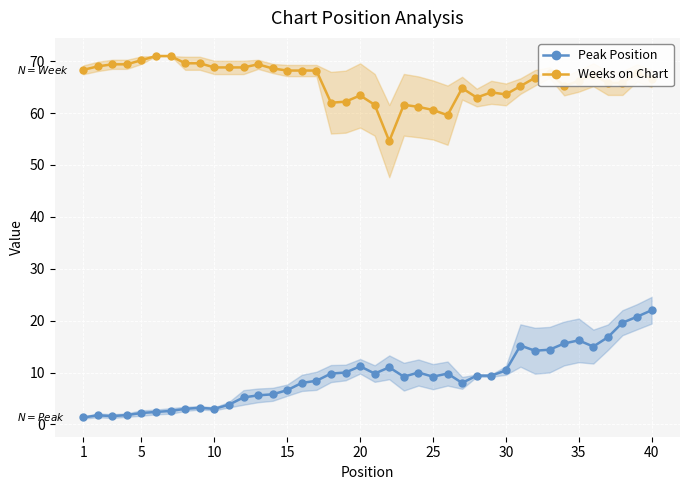

True or false: Weeks on Chart has more than 1 interior local peaks.

True